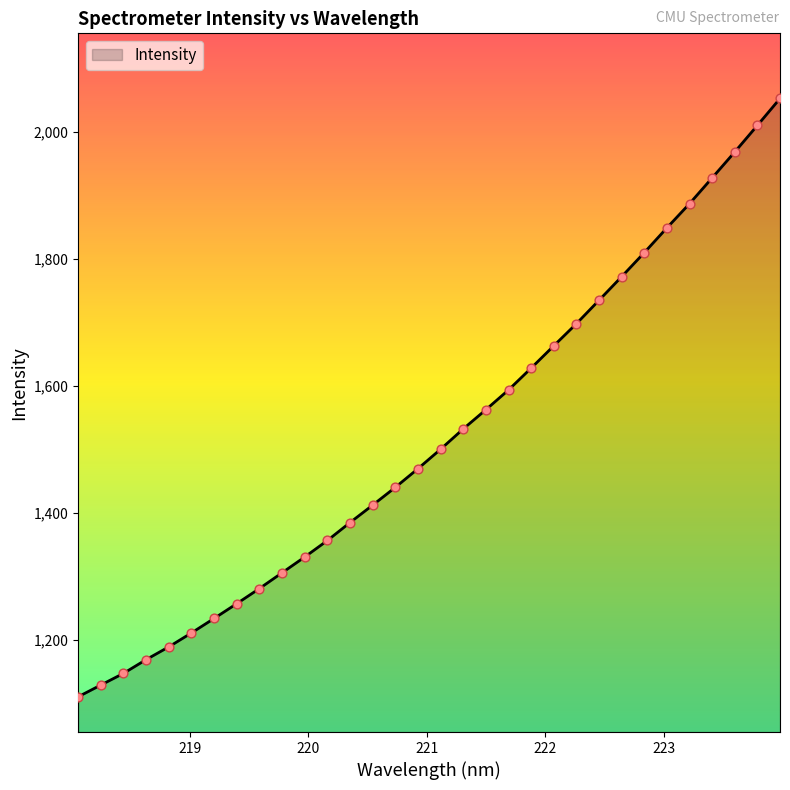

What is the maximum value shown in the chart?

2052.8